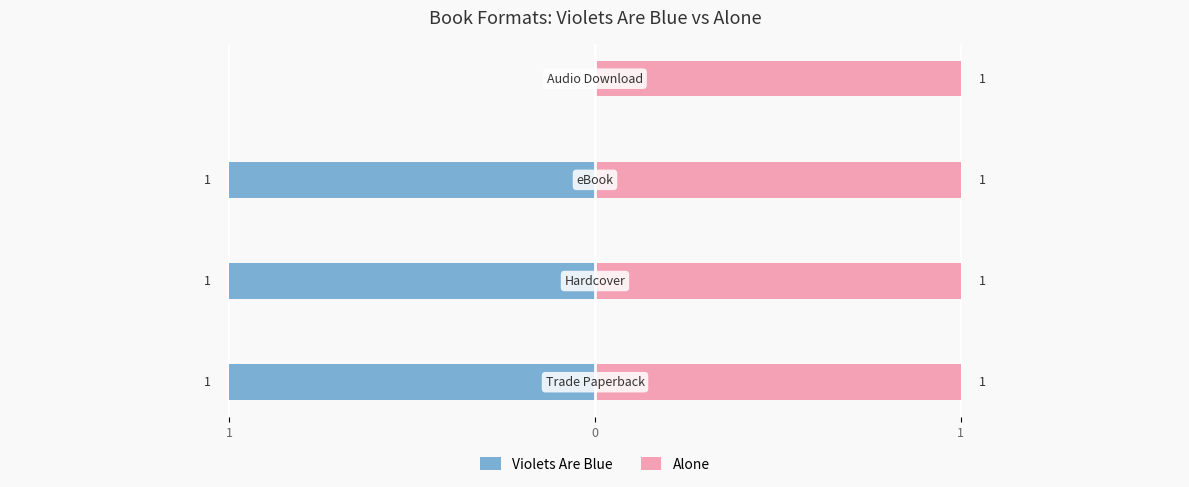

At how many categories does at least one series exceed 0?

4